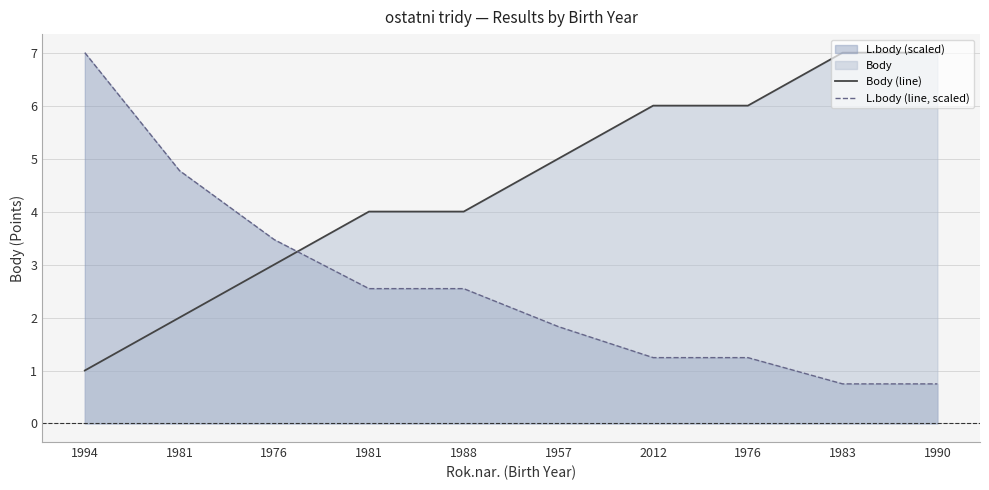

How many lines are shown in the chart?

2